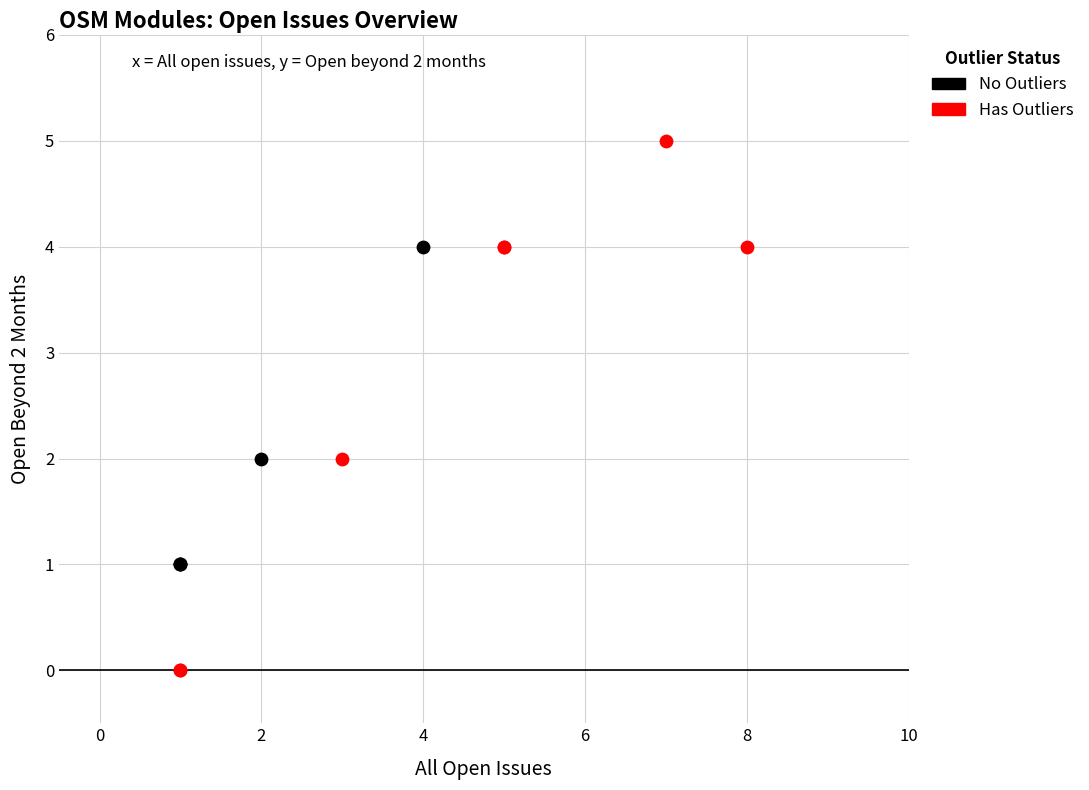

Which series reaches the maximum Y coordinate?

Has Outliers